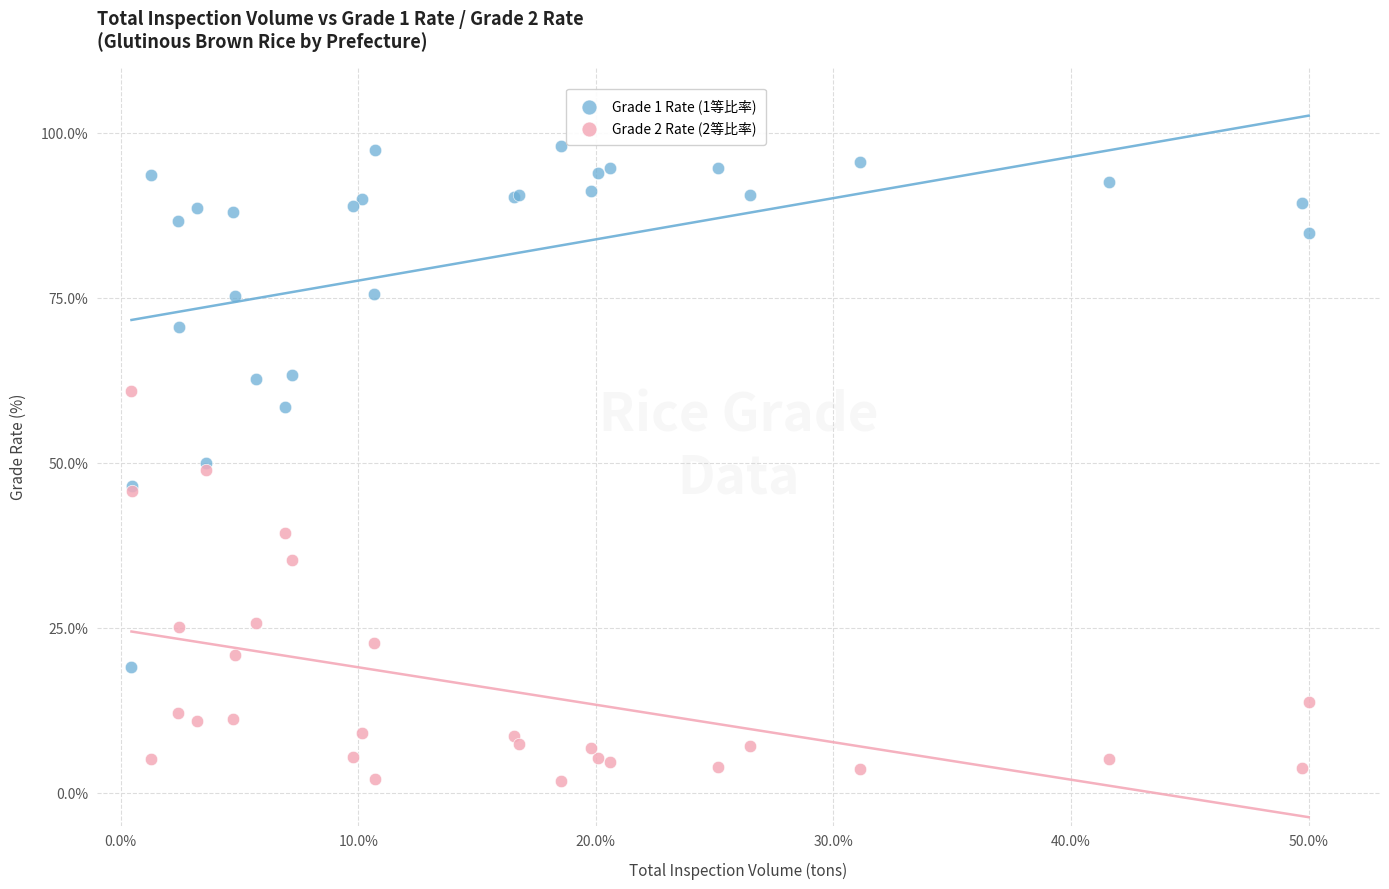

What is the X range (max minus min) for the scatter plot?

49.5